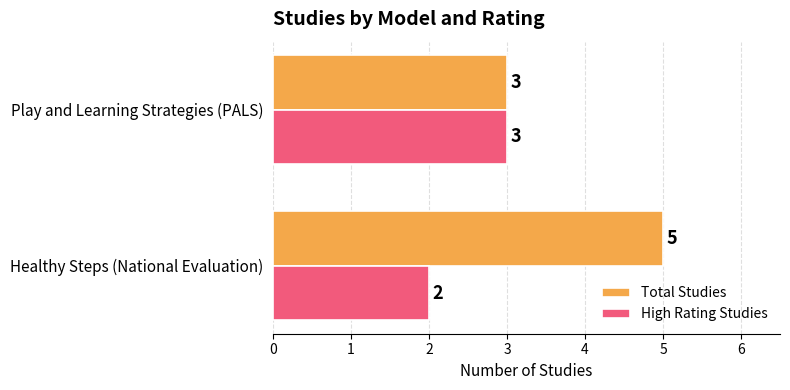

What is the sum of the High Rating Studies values at Healthy Steps (National Evaluation) and Play and Learning Strategies (PALS)?

5